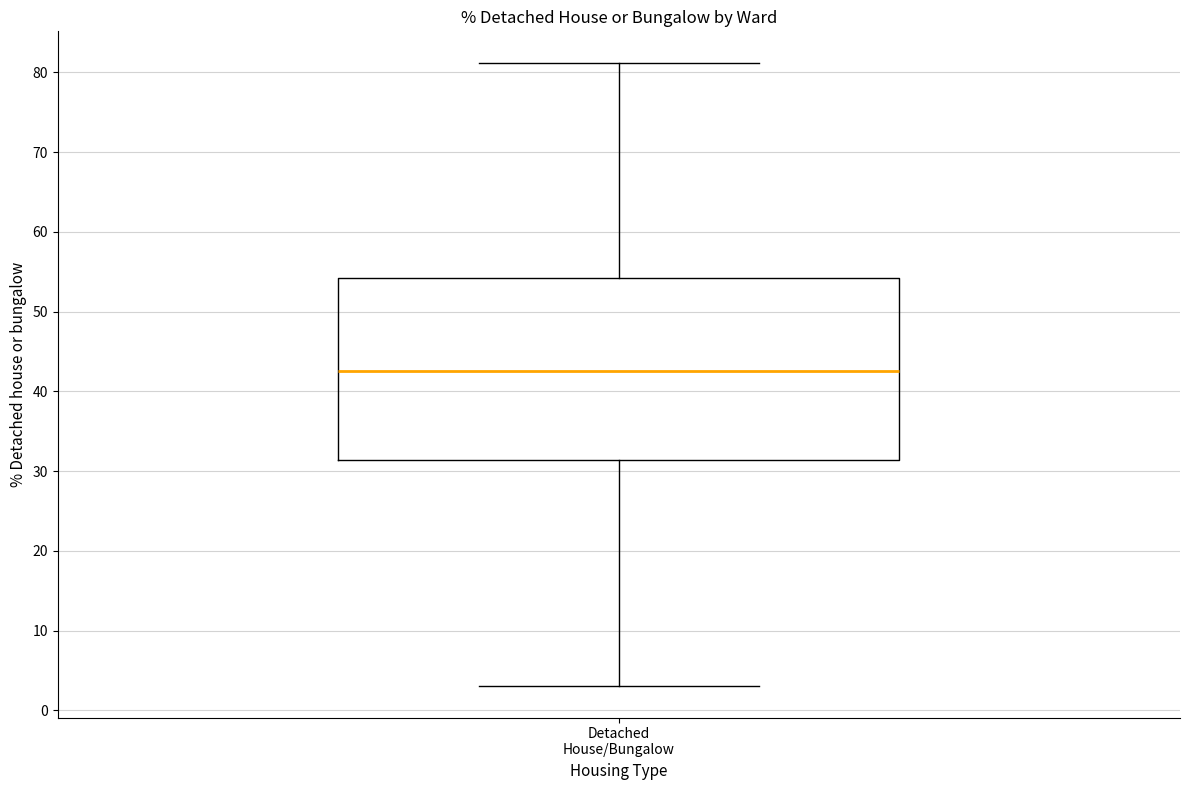

Where is the lower edge of the box for Detached House/Bungalow on the y-axis? The values are not printed on the chart, so give them approximately, as read against the axis.

31